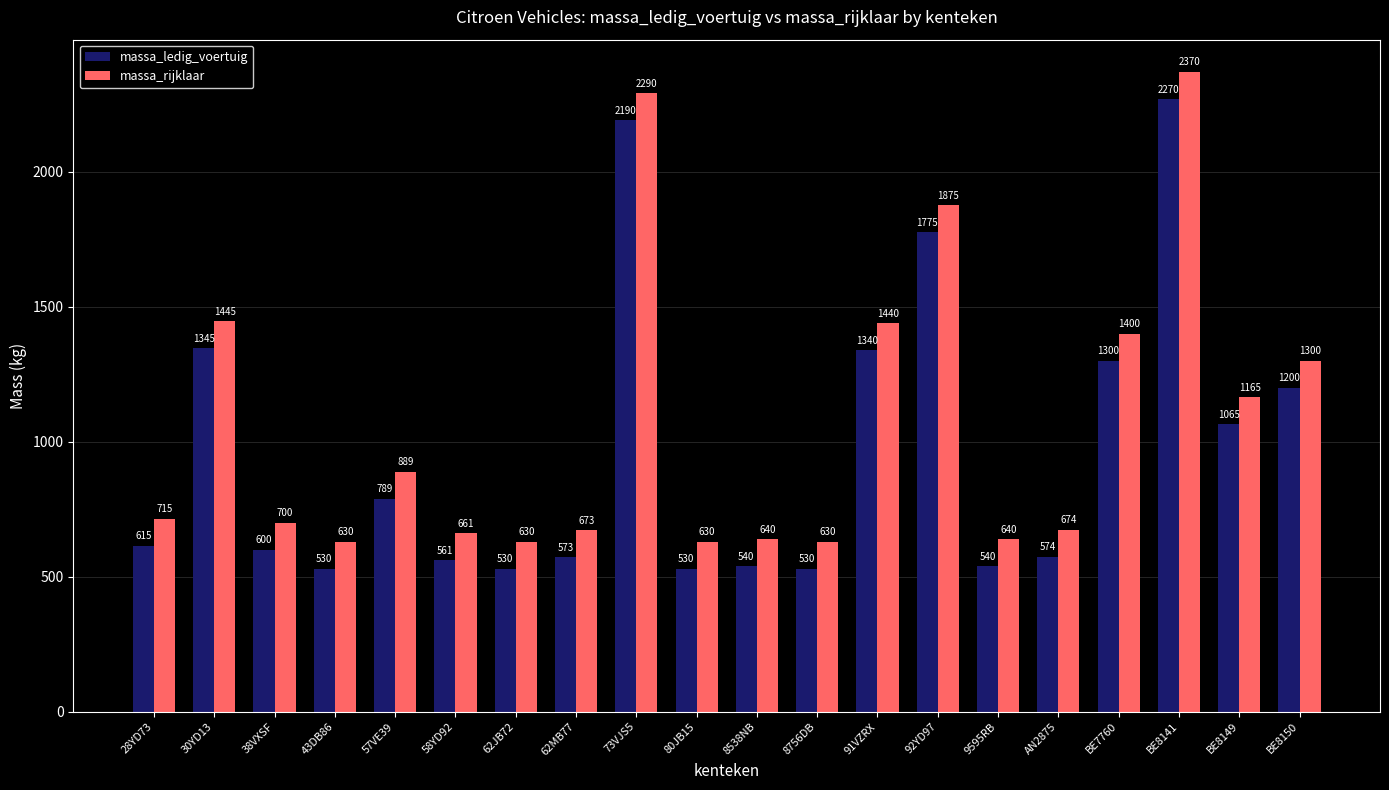

How many data points does each series have?

20